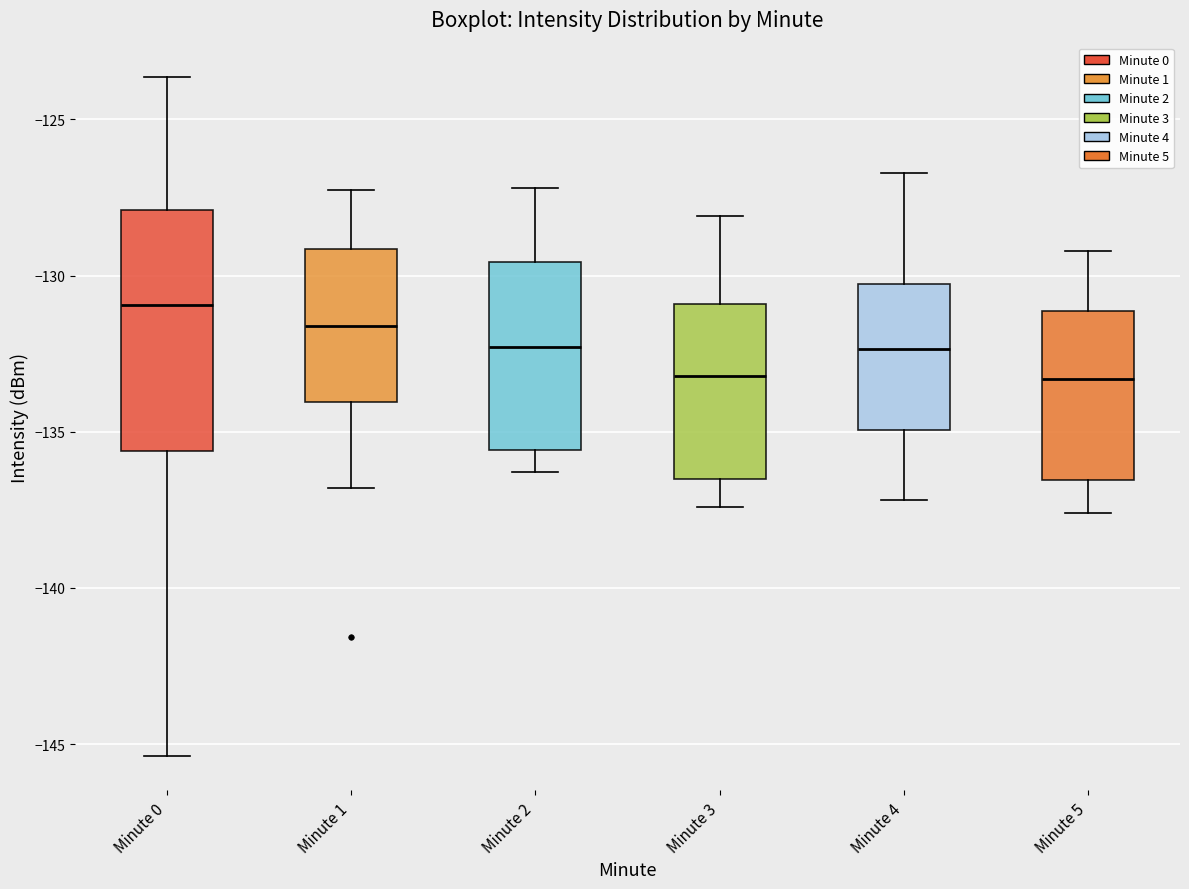

Reading left to right, transcribe this box plot: for each box, give where its median line is, the range the box spans, and where its two whiskers end, as read against the y-axis. The values are not printed on the chart, so give them approximately, as read against the axis.

Minute 0: median -131.0, box -135.5 to -128.0, whiskers -145.5 to -123.5
Minute 1: median -131.5, box -134.0 to -129.0, whiskers -137.0 to -127.0
Minute 2: median -132.5, box -135.5 to -129.5, whiskers -136.5 to -127.0
Minute 3: median -133.0, box -136.5 to -131.0, whiskers -137.5 to -128.0
Minute 4: median -132.5, box -135.0 to -130.5, whiskers -137.0 to -126.5
Minute 5: median -133.5, box -136.5 to -131.0, whiskers -137.5 to -129.0